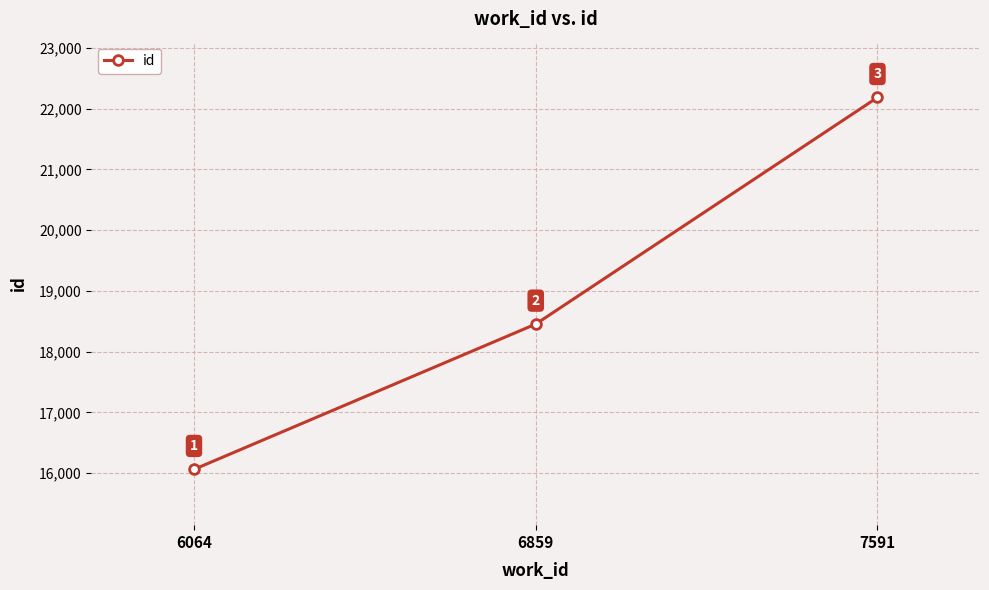

Which label corresponds to the smallest value in the chart?

6064